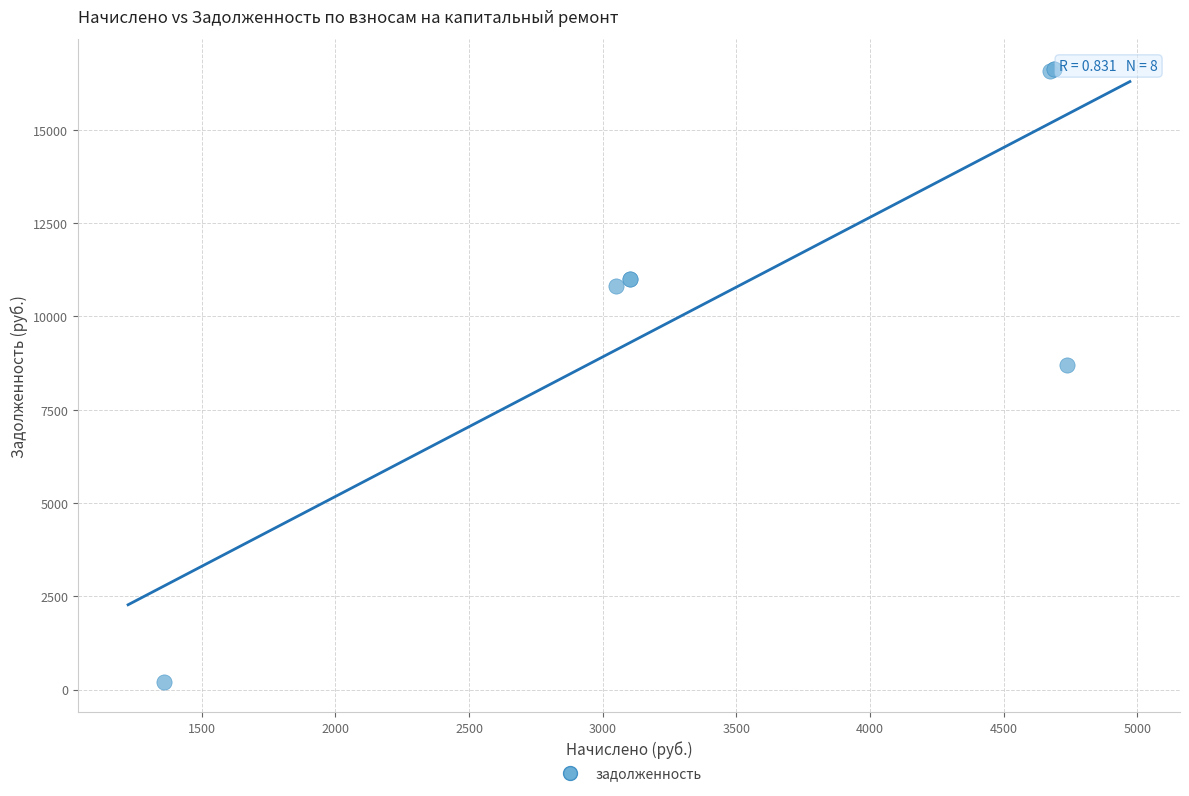

What Y value in the scatter plot is closest to 8417?

8686.1